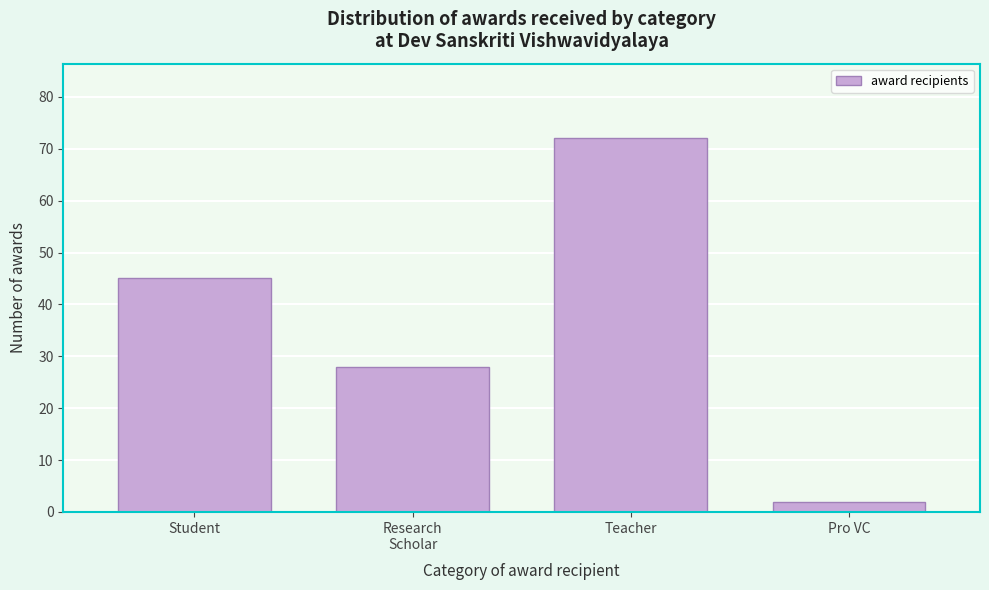

Reading left to right, what are all the values shown in this chart?

45	28	72	2